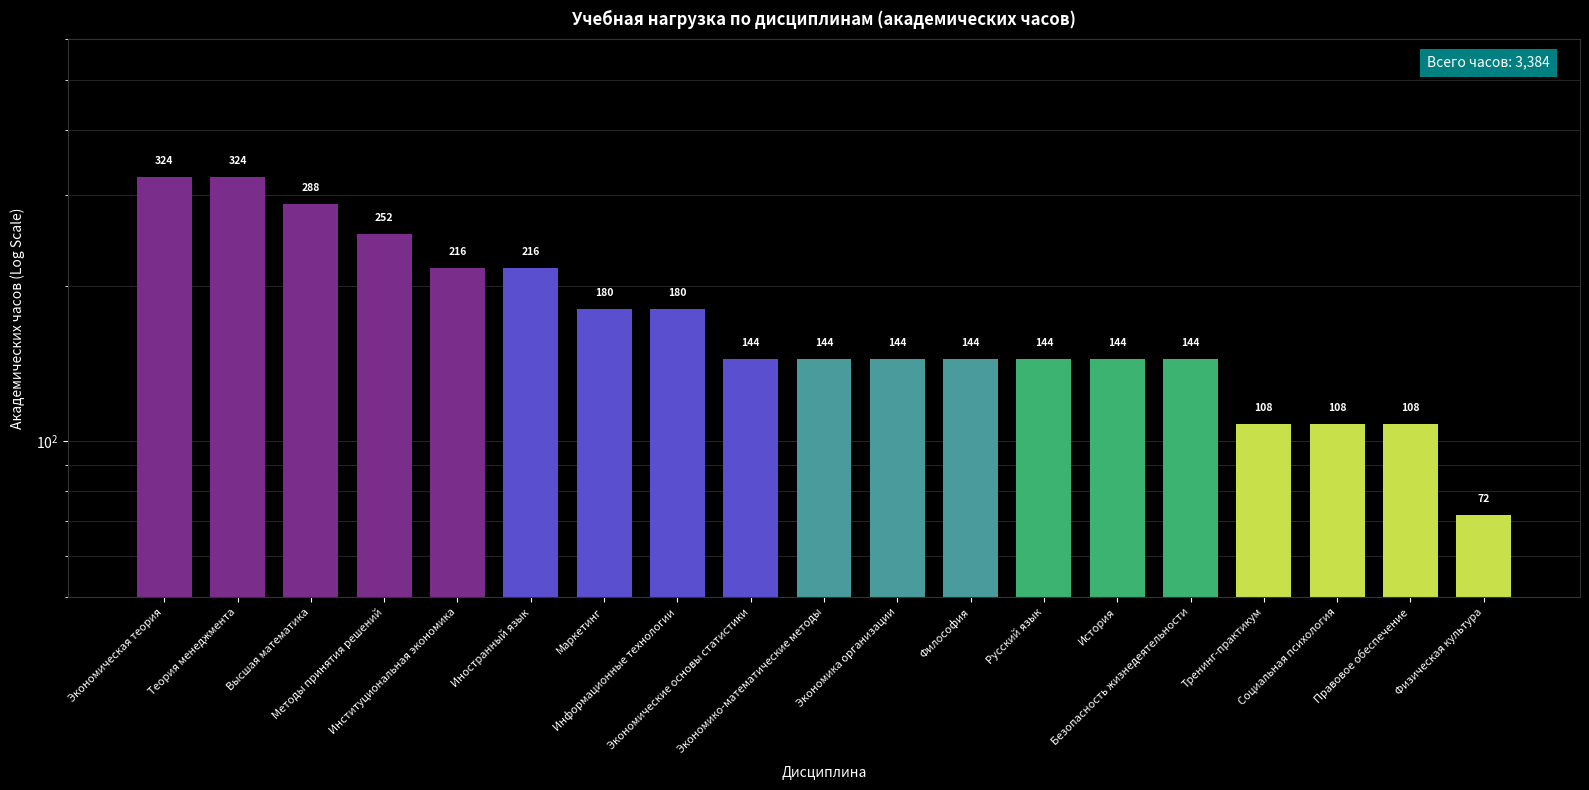

Rank the categories by value from highest to lowest.

Экономическая теория, Теория менеджмента, Высшая математика, Методы принятия решений, Институциональная экономика, Иностранный язык, Маркетинг, Информационные технологии, Экономические основы статистики, Экономико-математические методы, Экономика организации, Философия, Русский язык, История, Безопасность жизнедеятельности, Тренинг-практикум, Социальная психология, Правовое обеспечение, Физическая культура